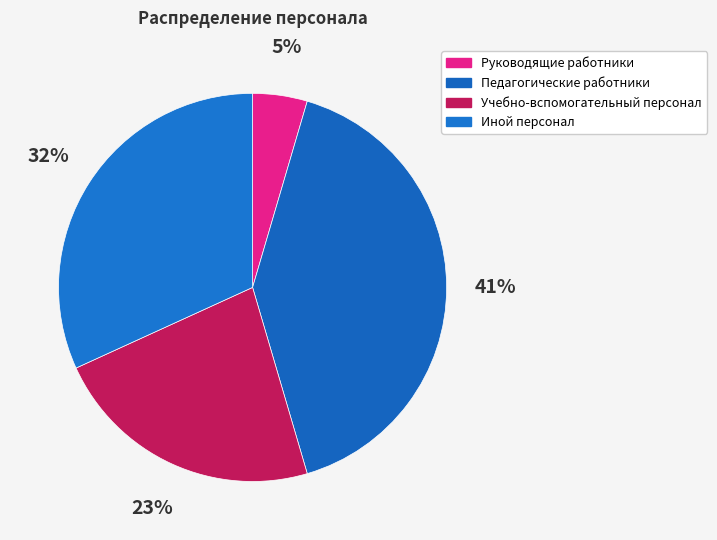

Does any single category account for the majority?

No